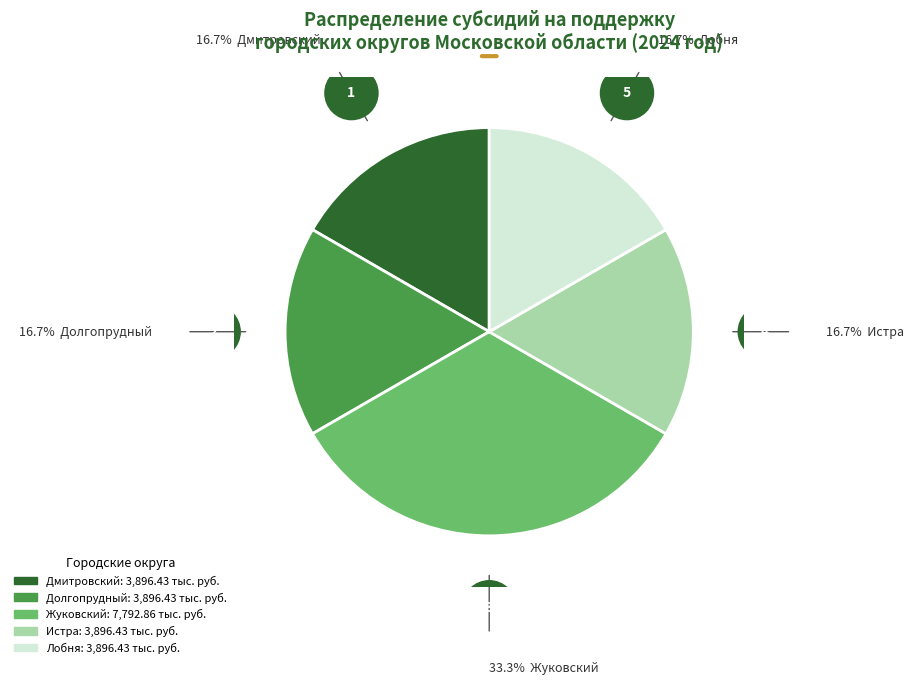

Which slice is the largest?

Жуковский